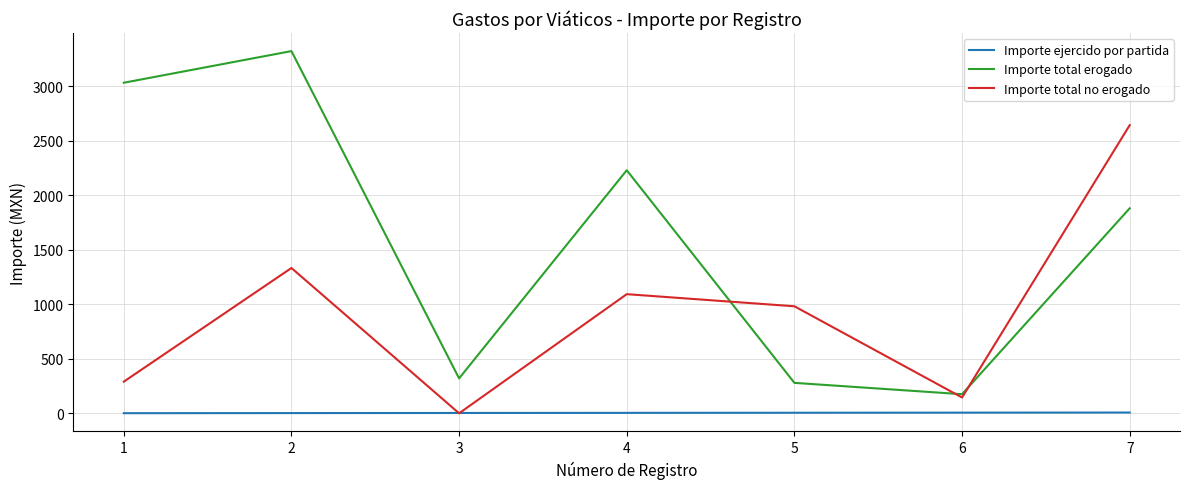

True or false: Importe total erogado and Importe ejercido por partida cross at least once.

False